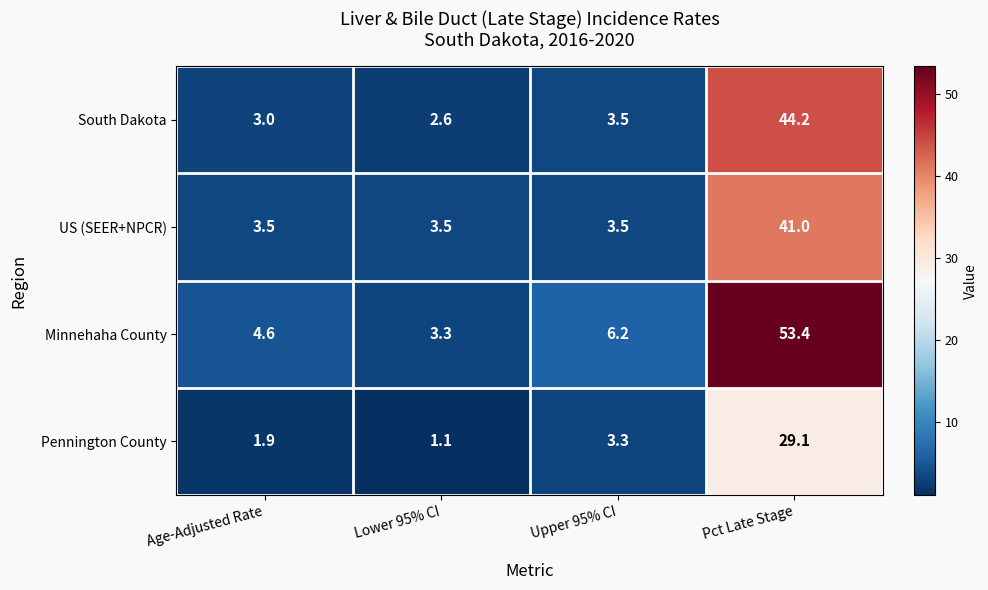

Reading right to left, what are all the values shown in this chart?

South Dakota: Pct Late Stage=44.2	Upper 95% CI=3.5	Lower 95% CI=2.6	Age-Adjusted Rate=3.0
US (SEER+NPCR): Pct Late Stage=41.0	Upper 95% CI=3.5	Lower 95% CI=3.5	Age-Adjusted Rate=3.5
Minnehaha County: Pct Late Stage=53.4	Upper 95% CI=6.2	Lower 95% CI=3.3	Age-Adjusted Rate=4.6
Pennington County: Pct Late Stage=29.1	Upper 95% CI=3.3	Lower 95% CI=1.1	Age-Adjusted Rate=1.9